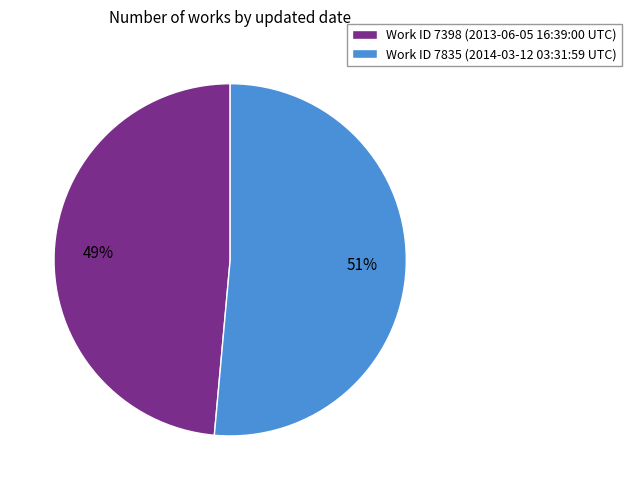

Which has a higher value, Work ID 7398 (2013-06-05 16:39:00 UTC) or Work ID 7835 (2014-03-12 03:31:59 UTC)?

Work ID 7835 (2014-03-12 03:31:59 UTC)